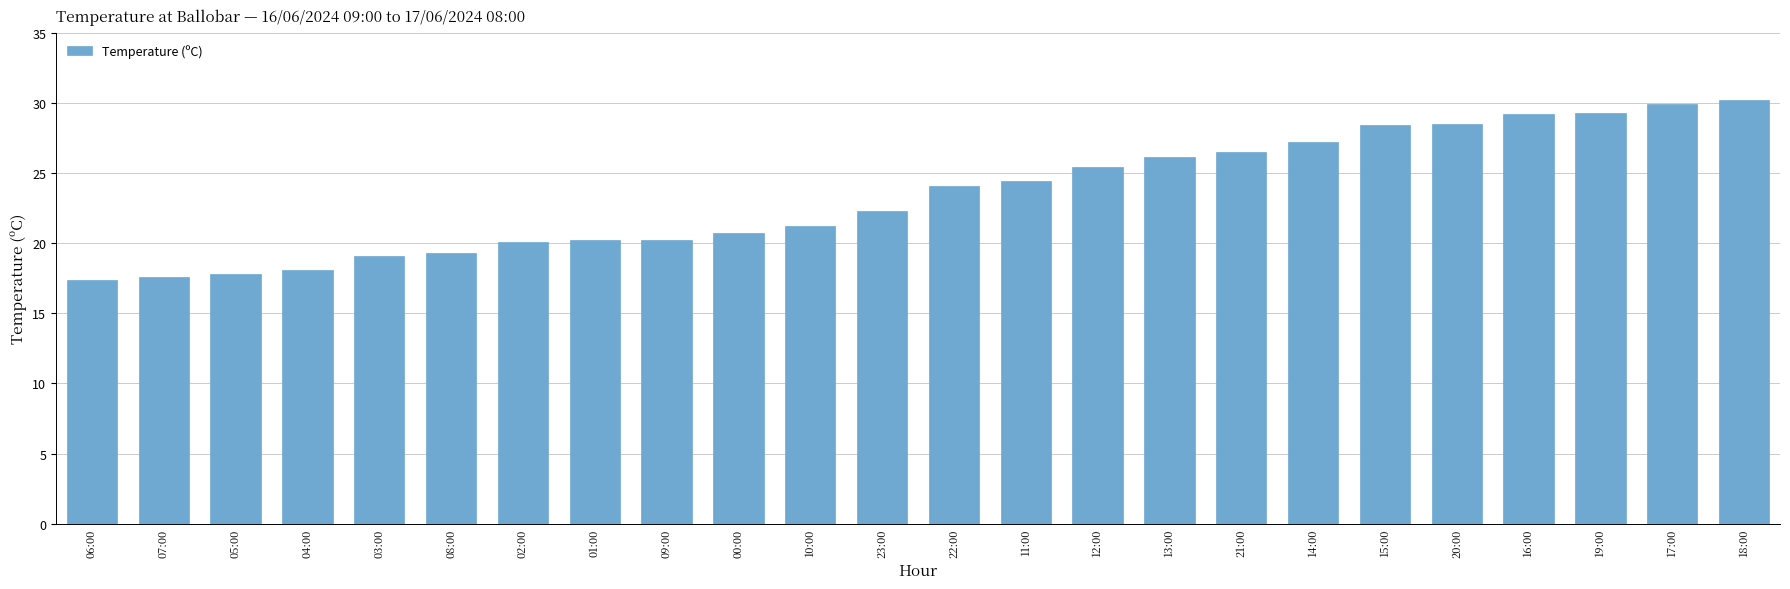

What is the greatest value displayed?

30.2